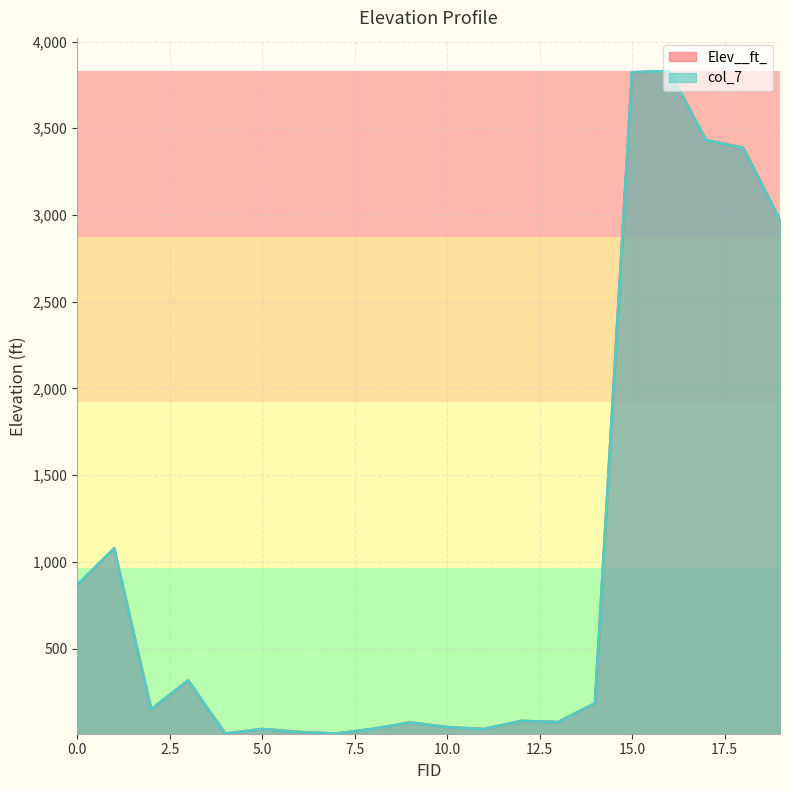

How many values in the Elev__ft_ series are below 148?

10